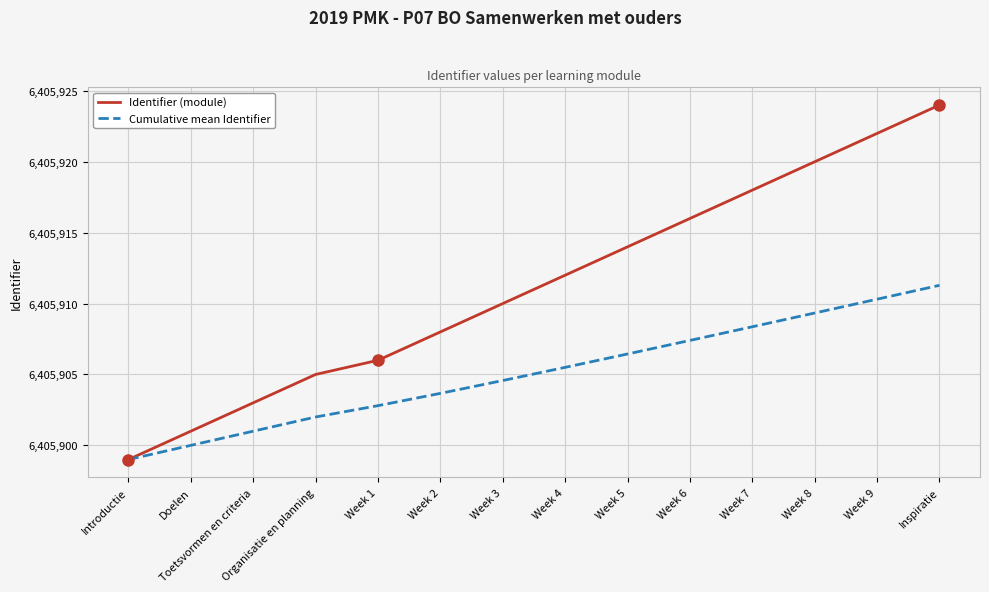

The value of Cumulative mean Identifier at Week 2 is 6405903.7. True or false?

True